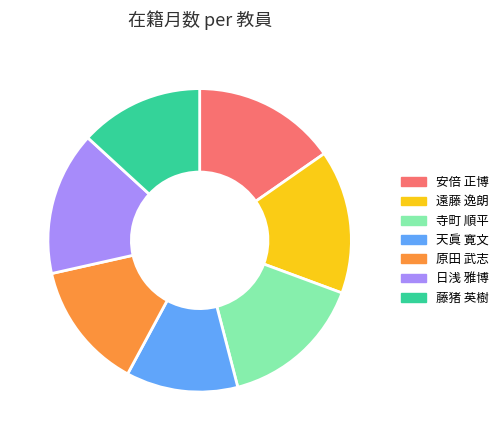

How many segments does this pie chart have?

7